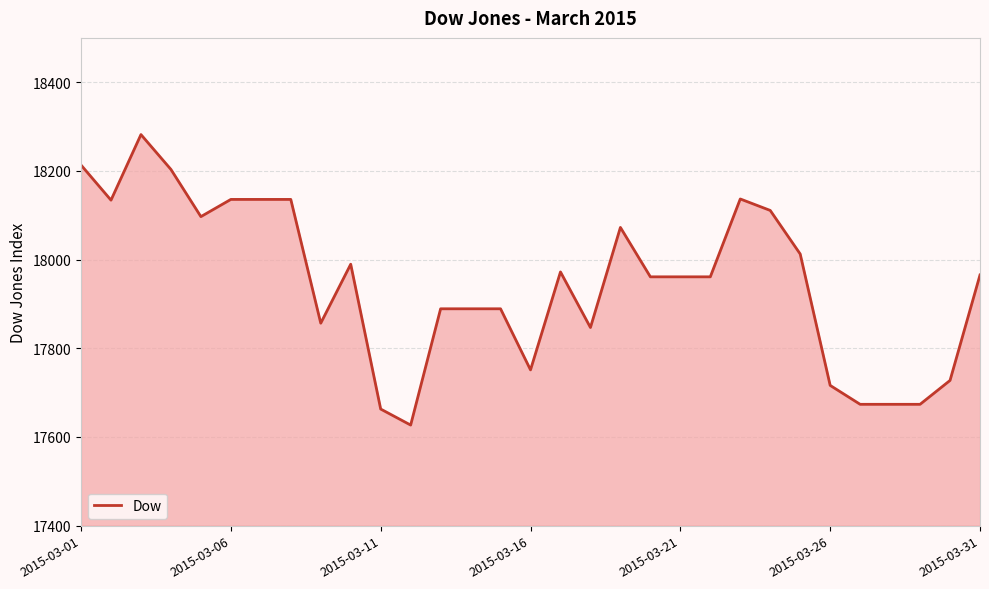

What is the difference between the maximum and minimum values?

655.1